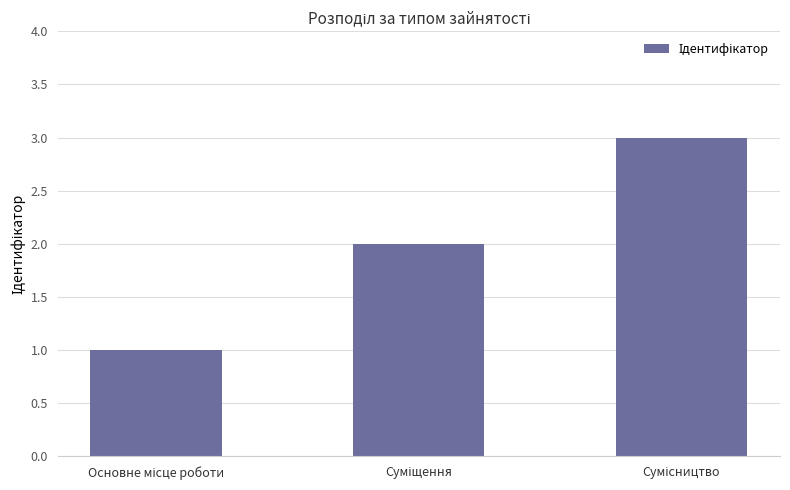

What is the sum of all values?

6